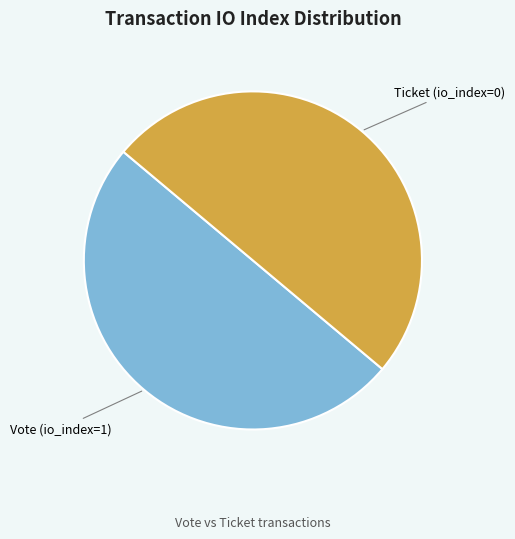

Do Vote (io_index=1) and Ticket (io_index=0) together represent more than half of the pie?

Yes